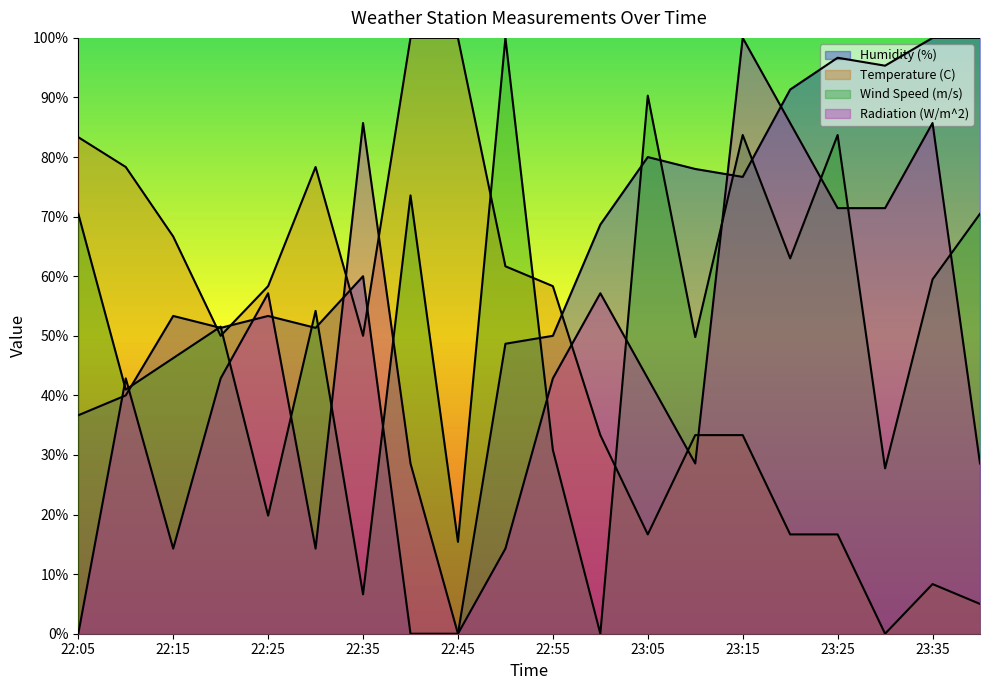

Reading right to left, list all the values displayed in this chart.

Humidity (%): 23:40=100.0	23:35=100.0	23:30=95.3	23:25=96.7	23:20=91.3	23:15=76.7	23:10=78.0	23:05=80.0	23:00=68.7	22:55=50.0	22:50=48.7	22:45=0.0	22:40=0.0	22:35=60.0	22:30=51.3	22:25=53.3	22:20=51.3	22:15=53.3	22:10=40.0	22:05=36.7
Temperature (C): 23:40=5.0	23:35=8.3	23:30=0.0	23:25=16.7	23:20=16.7	23:15=33.3	23:10=33.3	23:05=16.7	23:00=33.3	22:55=58.3	22:50=61.7	22:45=100.0	22:40=100.0	22:35=50.0	22:30=78.3	22:25=58.3	22:20=50.0	22:15=66.7	22:10=78.3	22:05=83.3
Wind Speed (m/s): 23:40=70.5	23:35=59.5	23:30=27.8	23:25=83.7	23:20=63.0	23:15=83.7	23:10=49.8	23:05=90.3	23:00=0.0	22:55=30.8	22:50=100.0	22:45=15.4	22:40=73.6	22:35=6.6	22:30=54.2	22:25=19.8	22:20=51.5	22:15=46.3	22:10=41.0	22:05=70.5
Radiation (W/m^2): 23:40=28.6	23:35=85.7	23:30=71.4	23:25=71.4	23:20=85.7	23:15=100.0	23:10=28.6	23:05=42.9	23:00=57.1	22:55=42.9	22:50=14.3	22:45=0.0	22:40=28.6	22:35=85.7	22:30=14.3	22:25=57.1	22:20=42.9	22:15=14.3	22:10=42.9	22:05=0.0